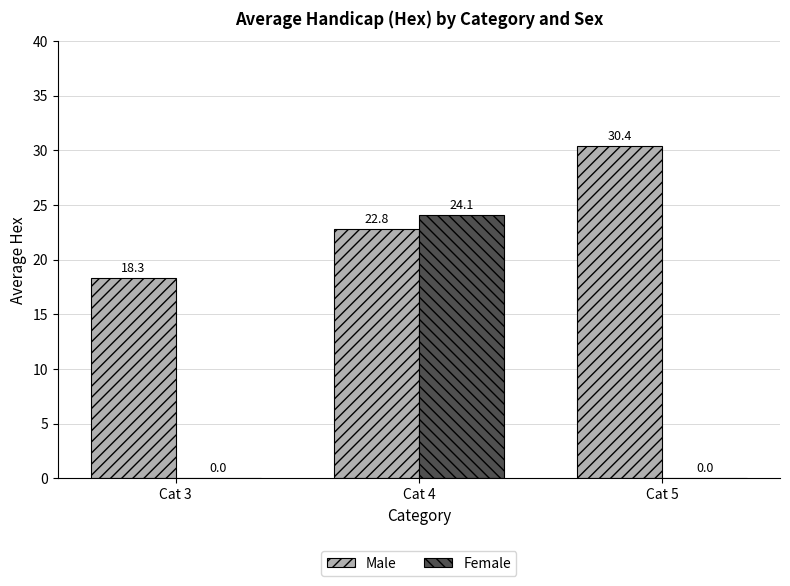

Which category has the highest value in the Male series?

Cat 5